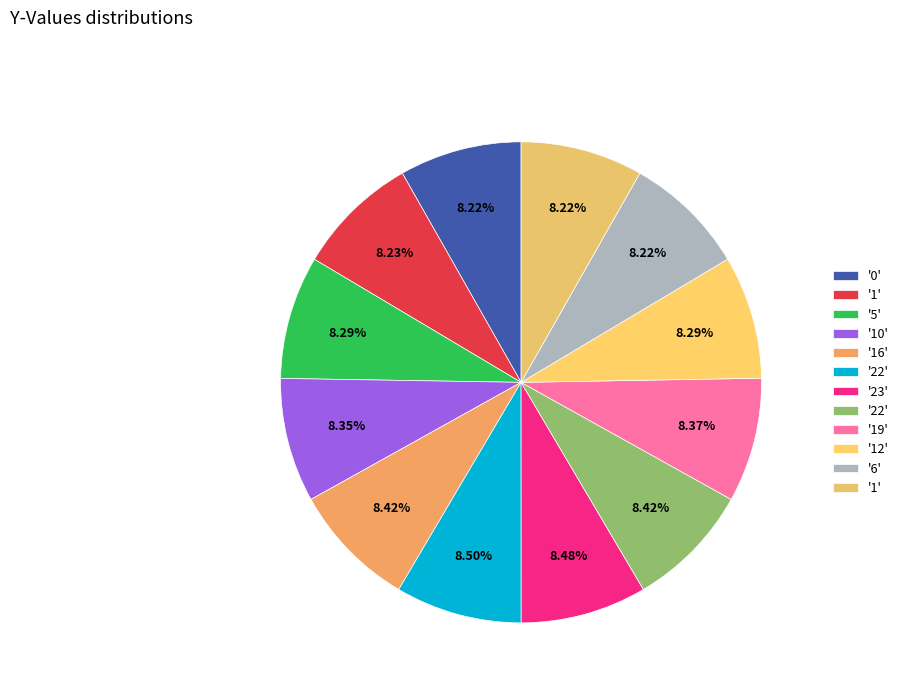

To the nearest percent, what is the average slice percentage?

8%